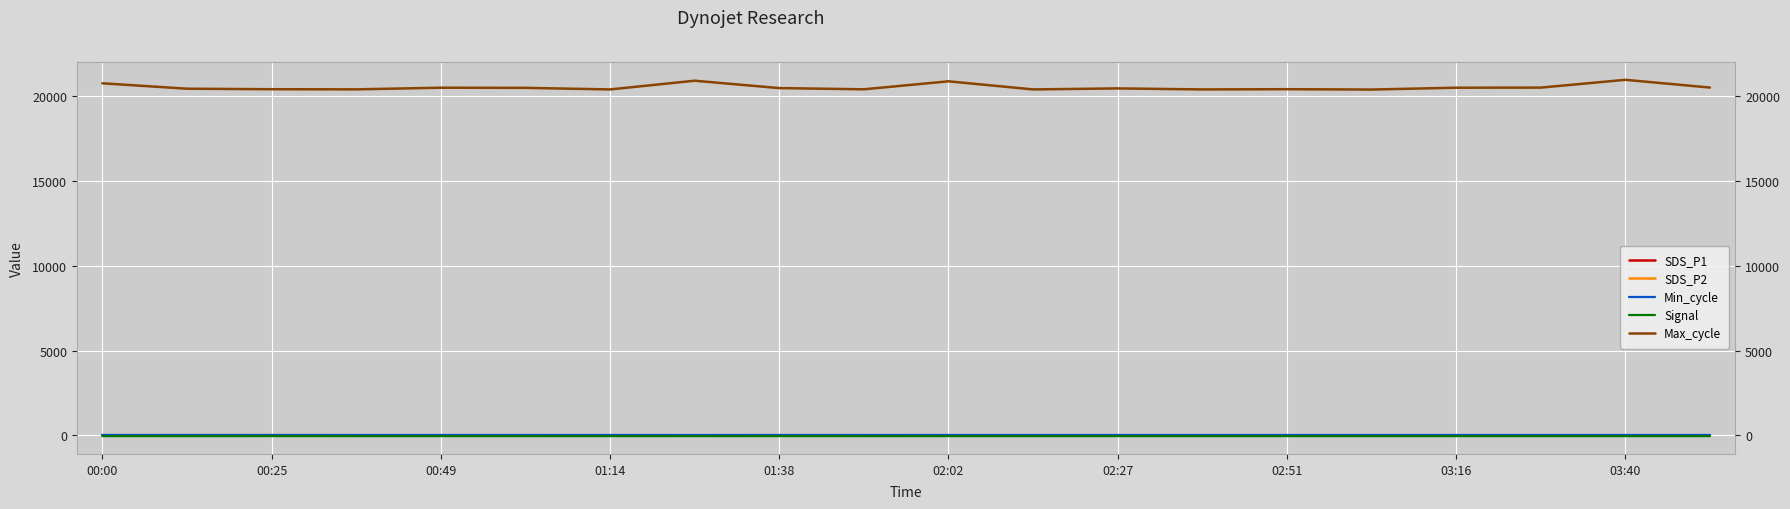

What is the approximate value of Max_cycle at 01:14?

20417.0